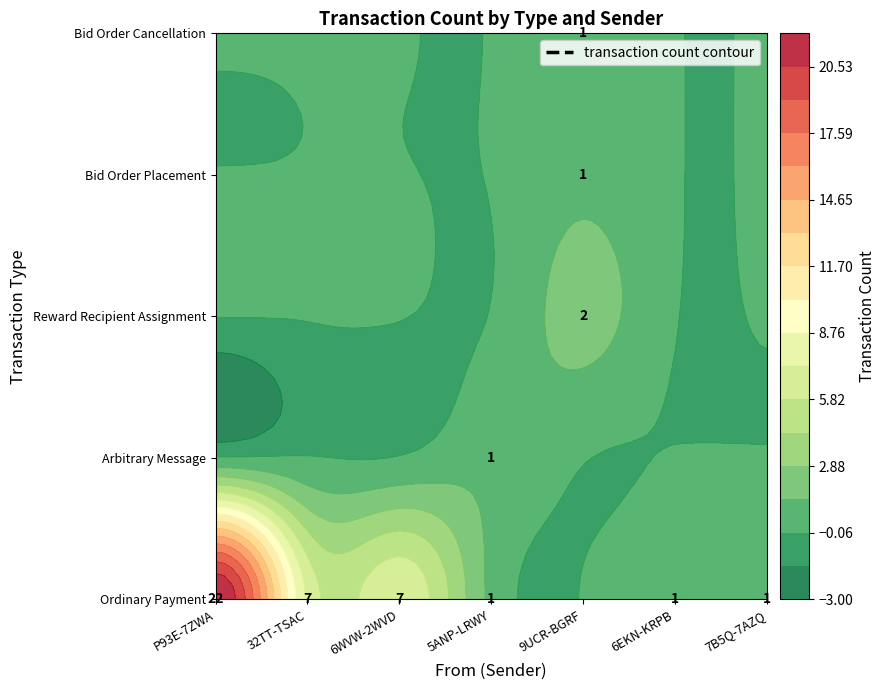

The Ordinary Payment series shows 2 at S-32TT-TSAC-HTKW-CC26C. True or false?

False